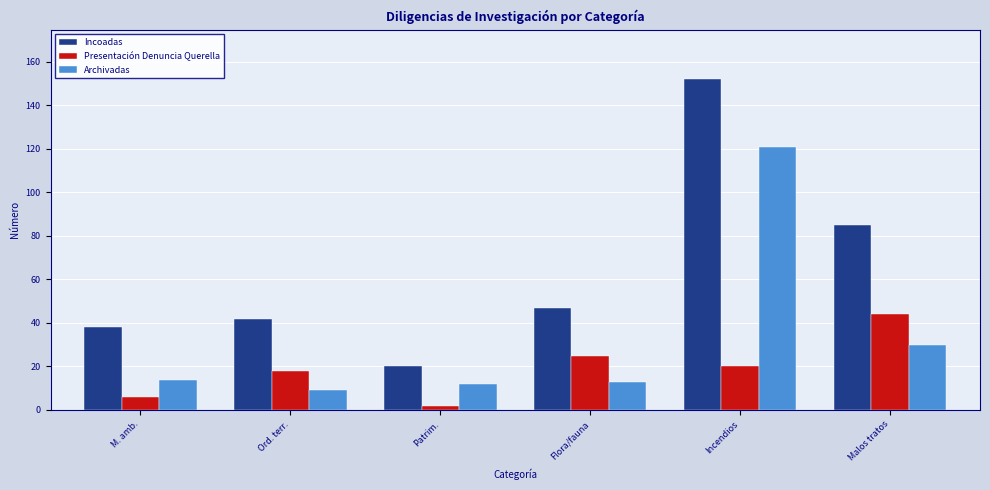

What is the difference between the highest and lowest values at Malos tratos?

55